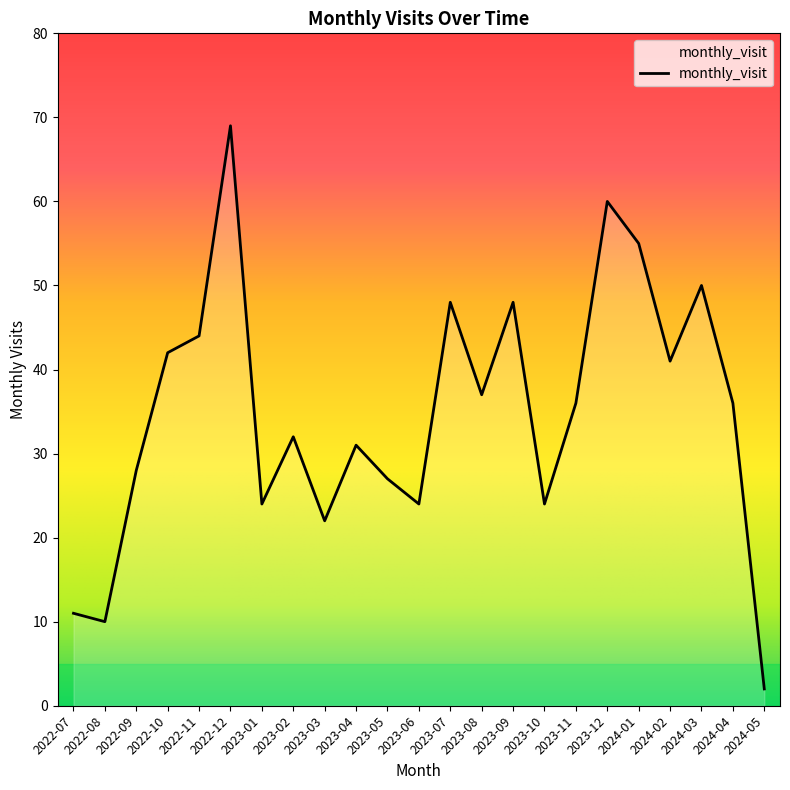

Is it true that the value at 2024-02 is 41?

True